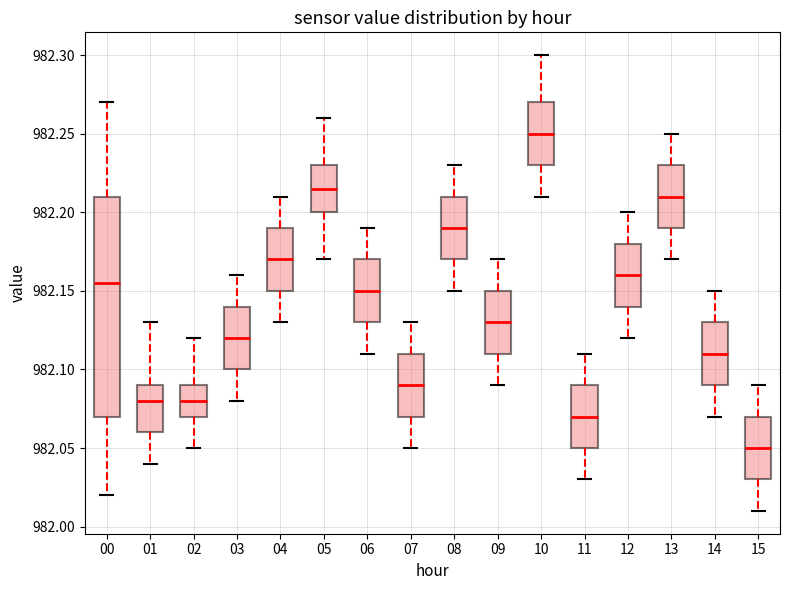

Which box's median line is the lowest?

15